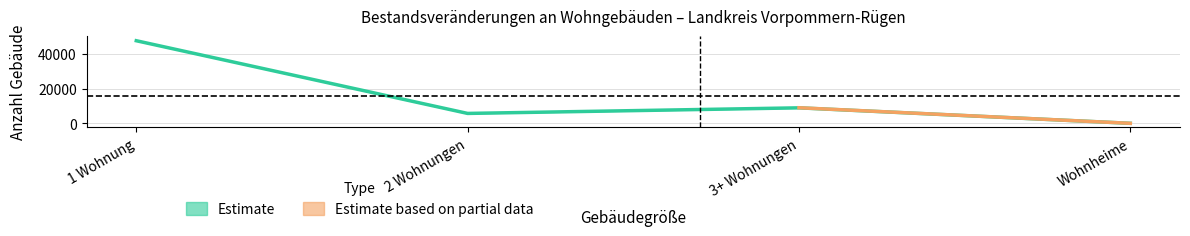

How many values in the Bestand 31.12.2020 series exceed 8921?

1